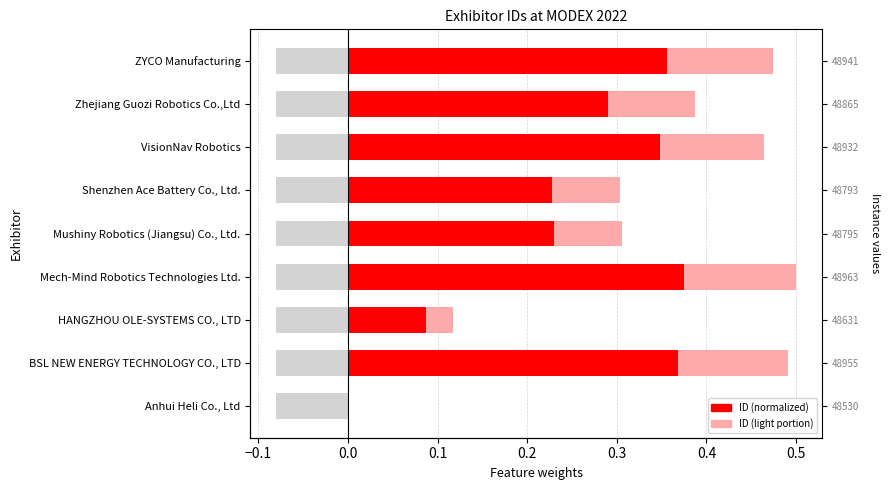

Rank the series by their maximum value, from highest to lowest.

ID (normalized), ID (light portion)